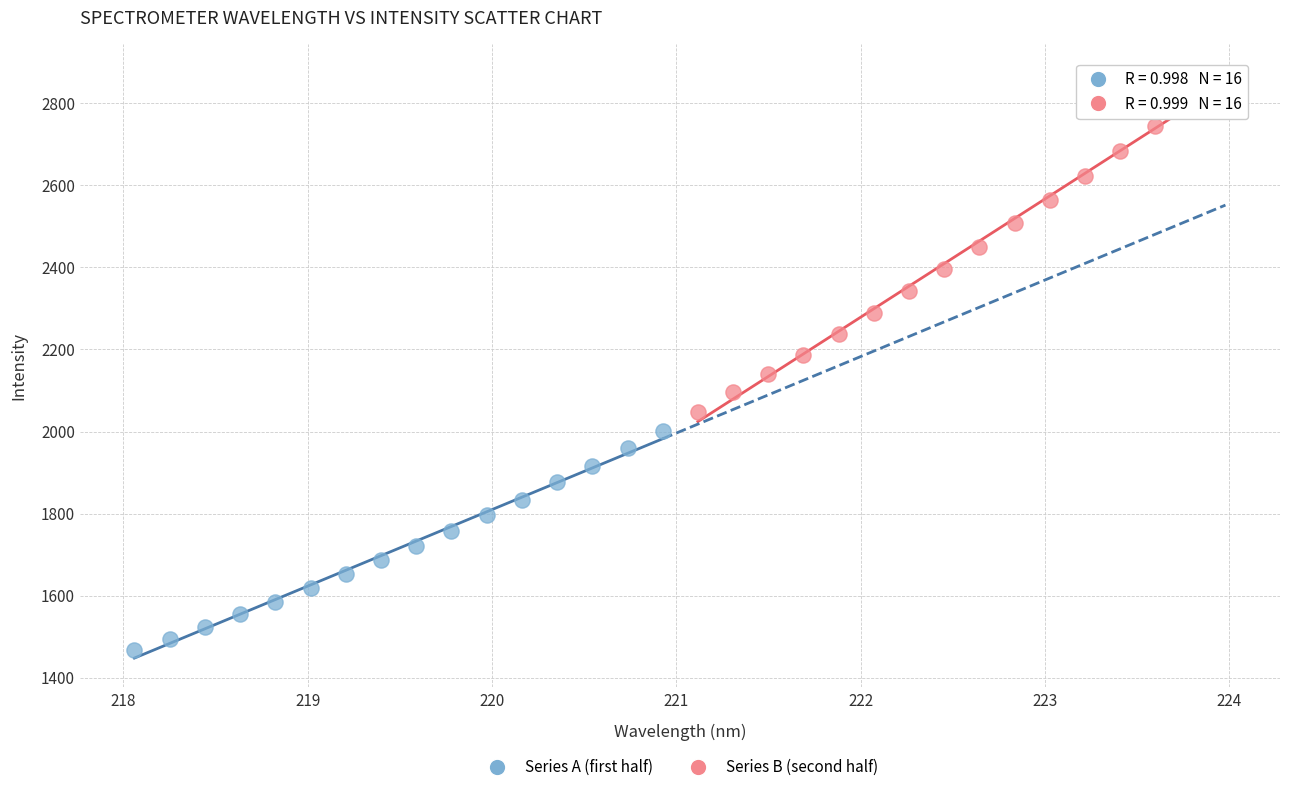

Which series contains the lowest Y value?

Series A (first half)